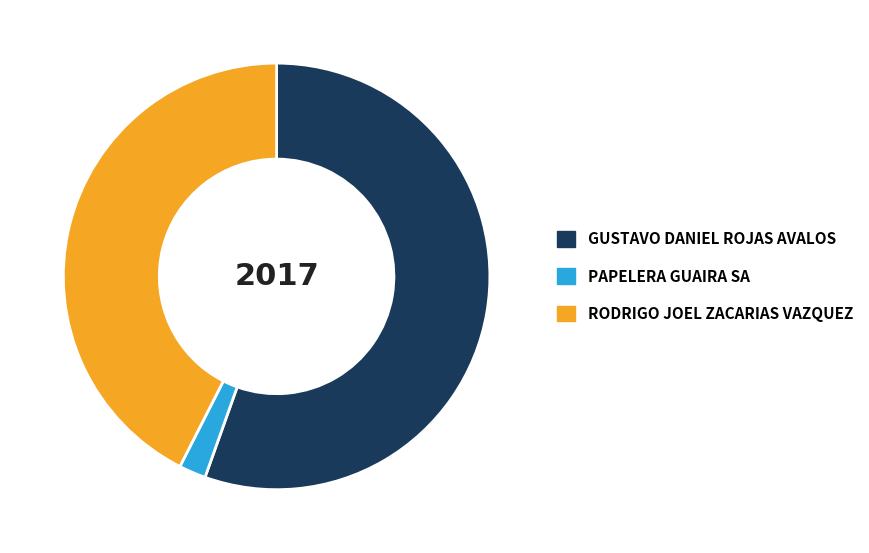

Is it true that RODRIGO JOEL ZACARIAS VAZQUEZ is 43% of the pie?

True